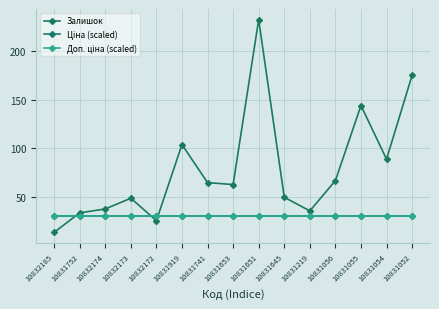

Does the chart have visible grid lines?

Yes